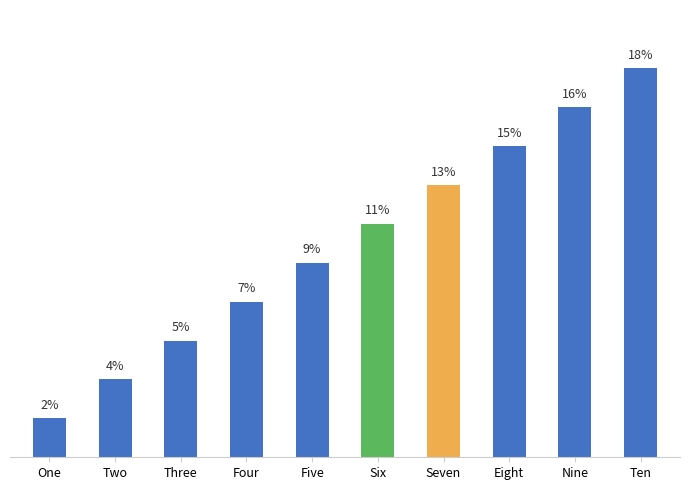

The chart shows a value of 12.7 at Seven. True or false?

True